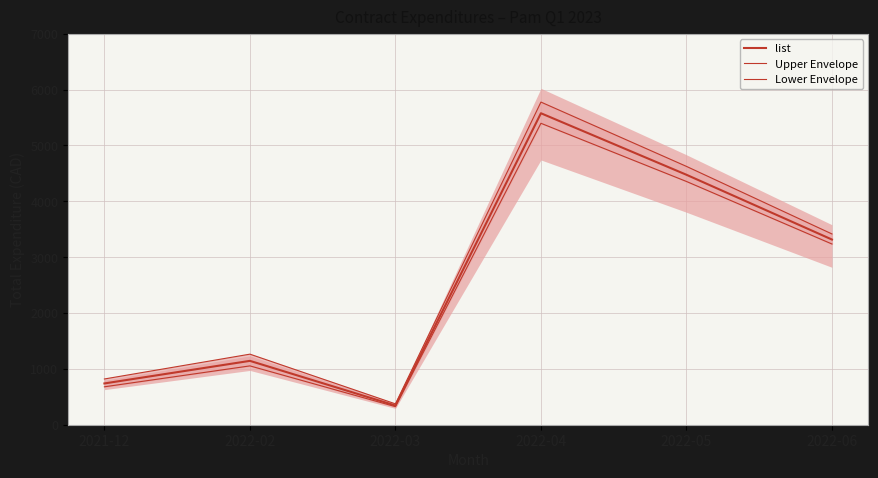

Is the value of Lower Envelope at 2022-03 greater than the value of list at 2022-03?

No